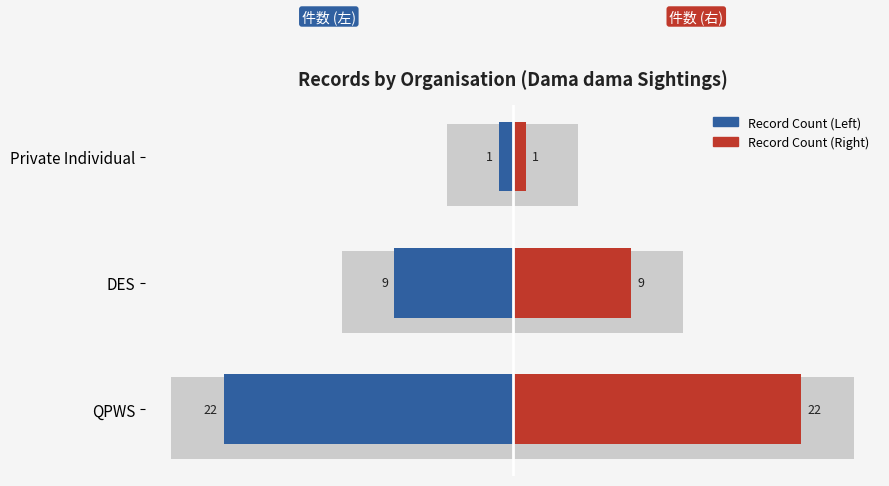

Which series changed the most between QPWS and Private Individual?

Left Count